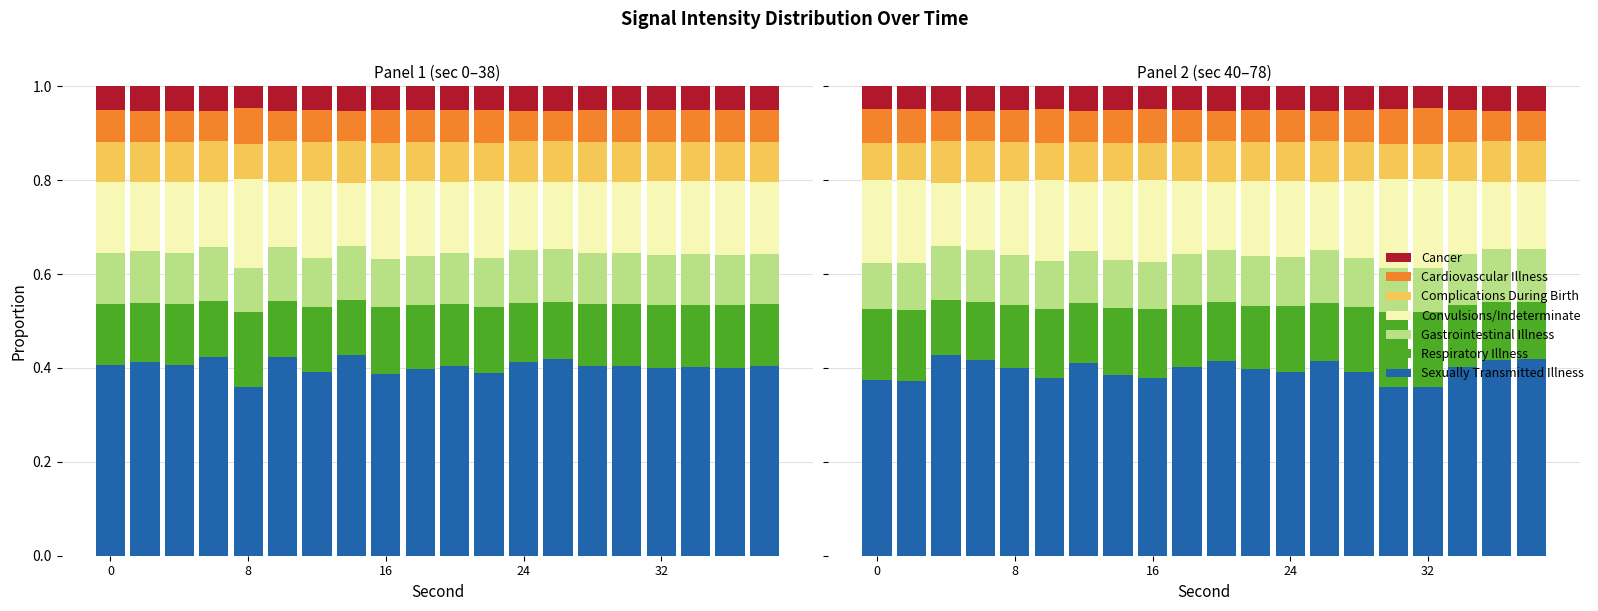

How many groups of bars are there?

20